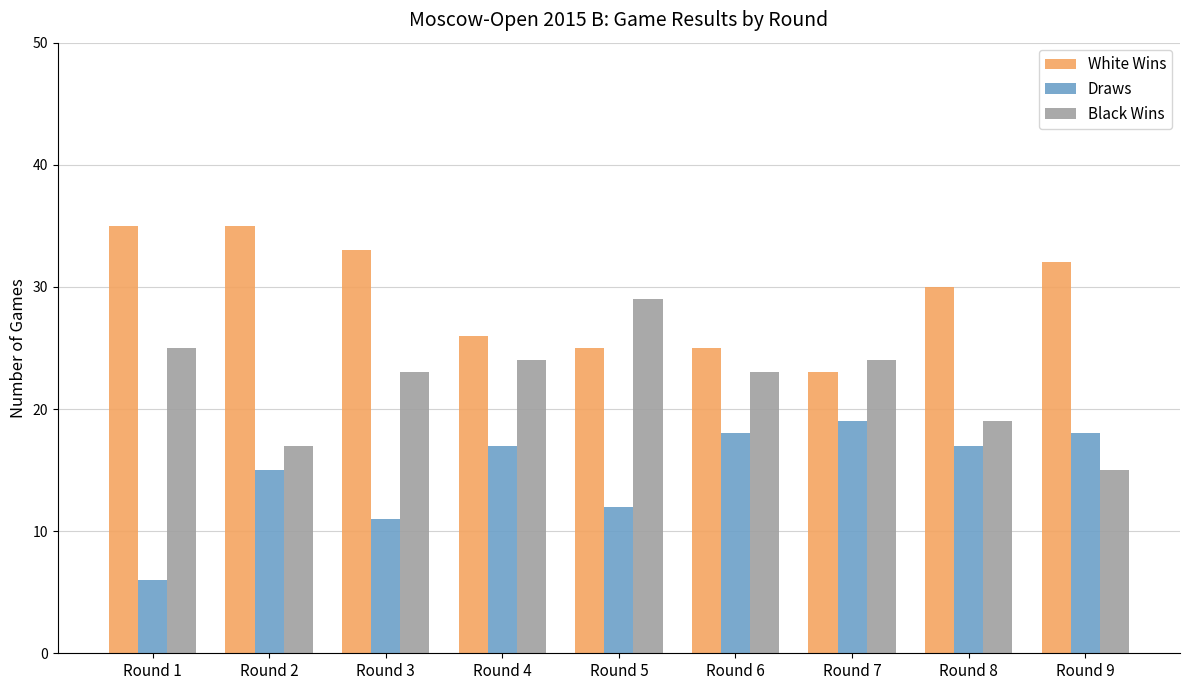

What is the difference between the maximum and minimum values in the Draws series?

13